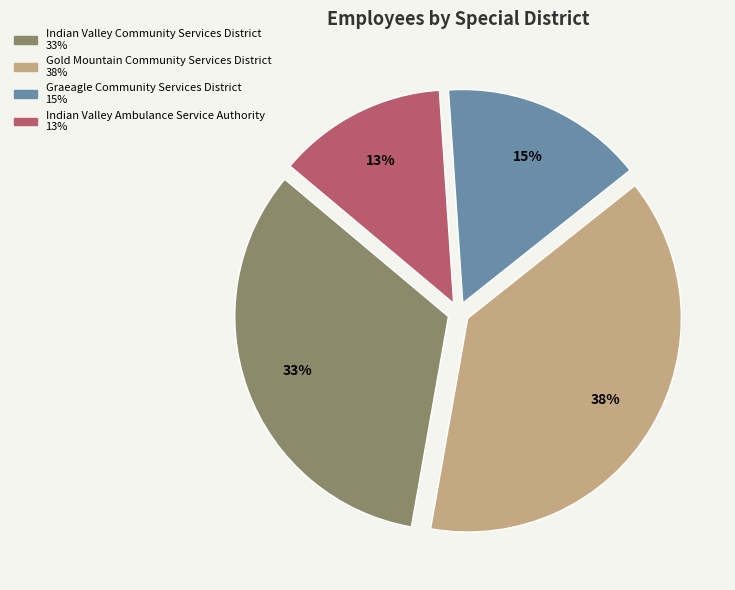

Is it true that Indian Valley Community Services District is 33% of the pie?

True